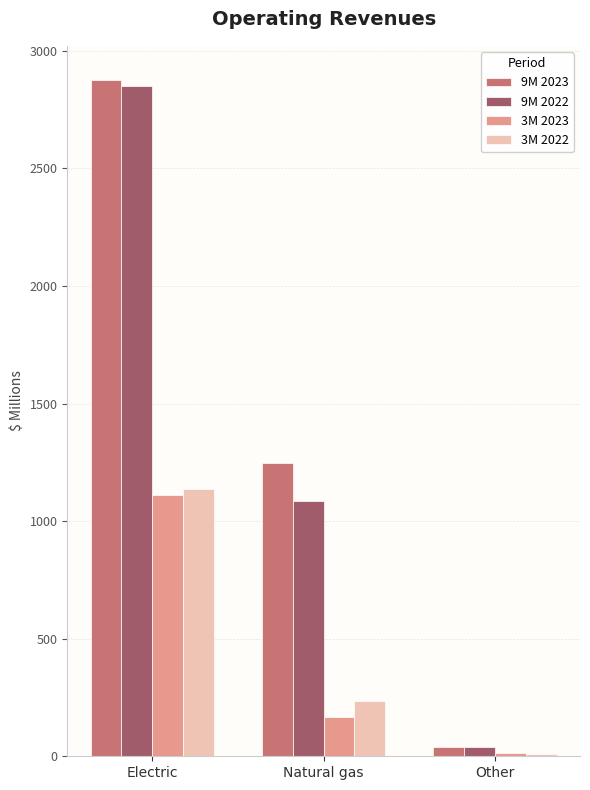

Count the 9M 2022 values in the range 39 to 2849.

3